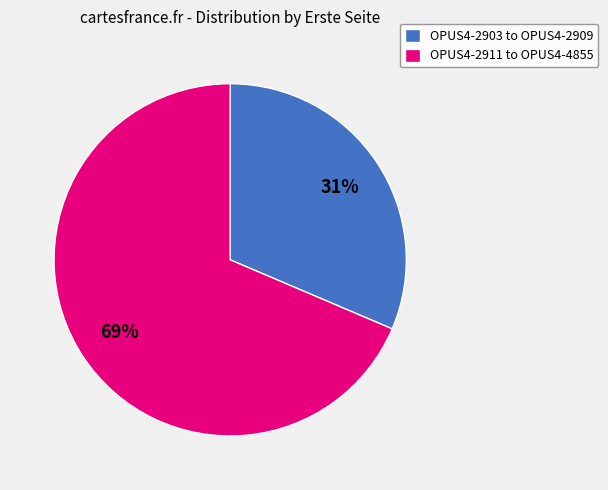

What percentage is the OPUS4-2903 to OPUS4-2909 slice, to the nearest percent?

31%